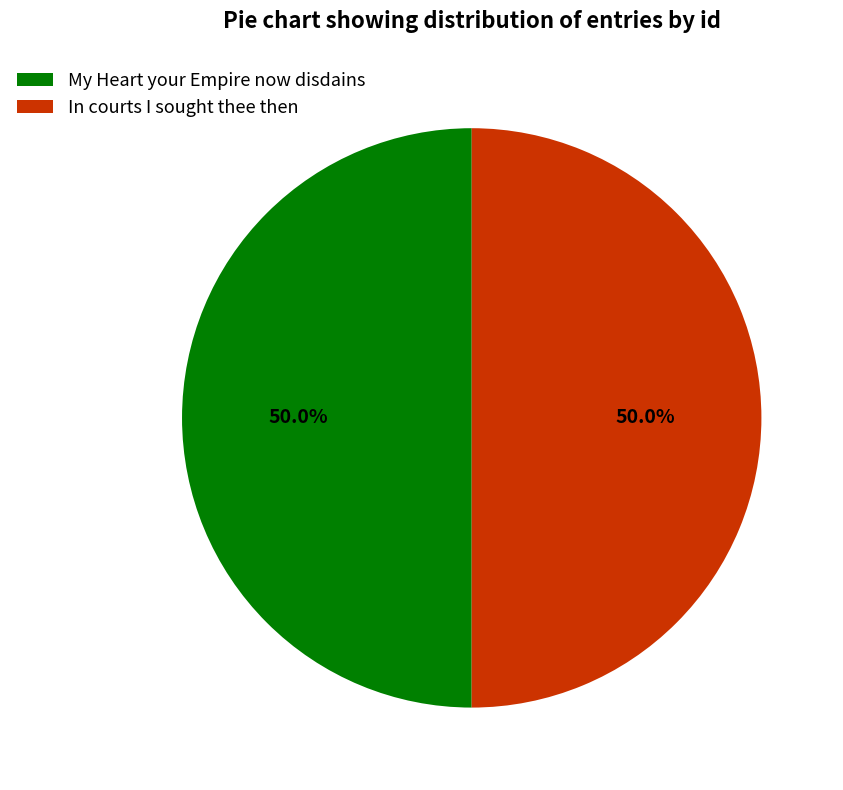

What is the ratio of the value at In courts I sought thee then to the value at My Heart your Empire now disdains?

1.0